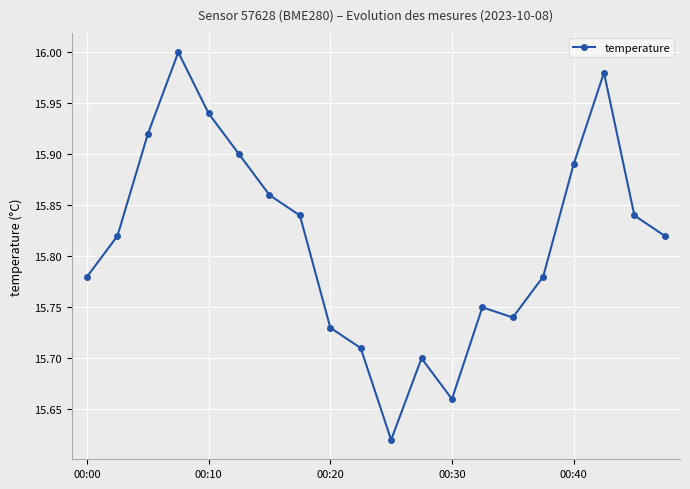

What is the difference between the maximum and minimum values?

0.4